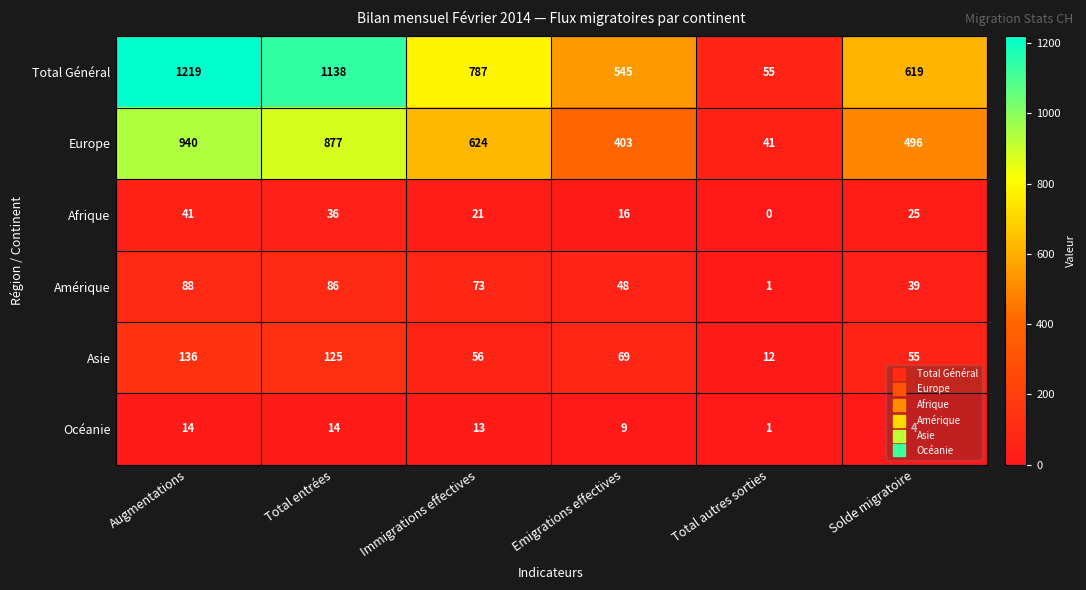

How many values in the Afrique series are below 25?

3